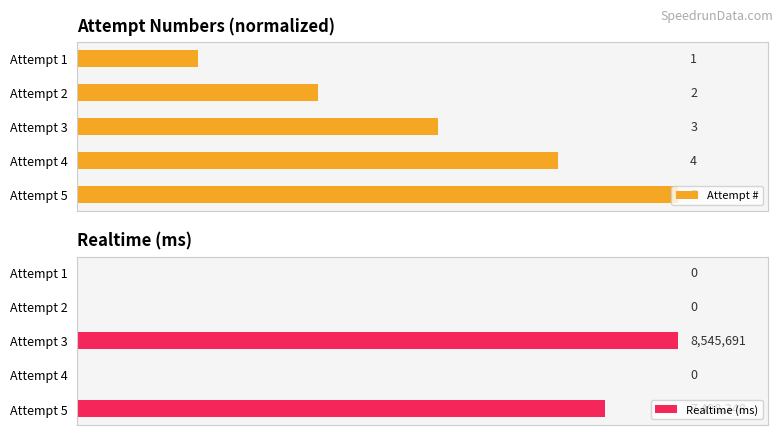

At which label is Realtime (ms) closest to 4272845?

Attempt 5